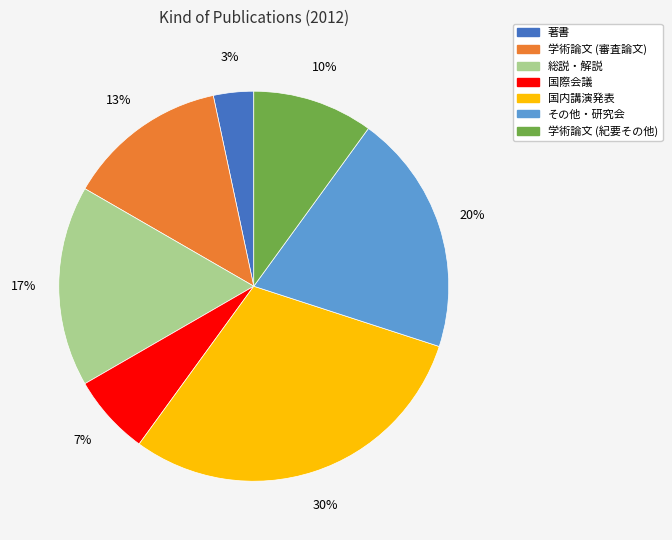

Does 総説・解説 represent more than half of the total?

No